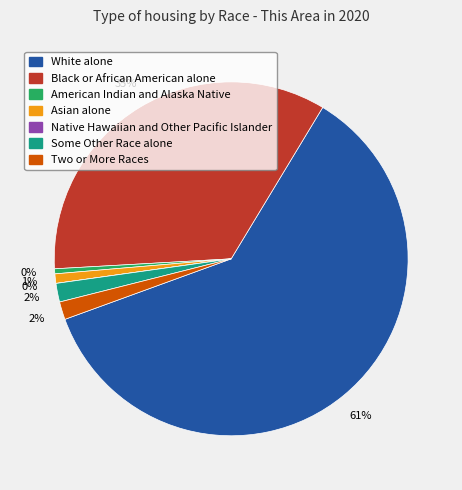

Which category accounts for the majority?

White alone